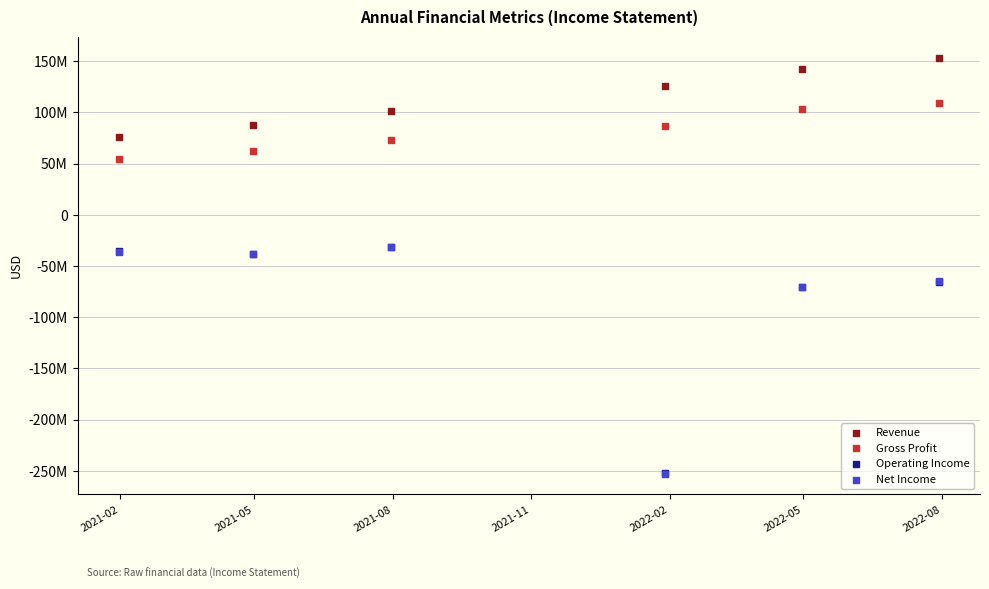

What are all the series names shown in the legend?

Revenue, Gross Profit, Operating Income, Net Income